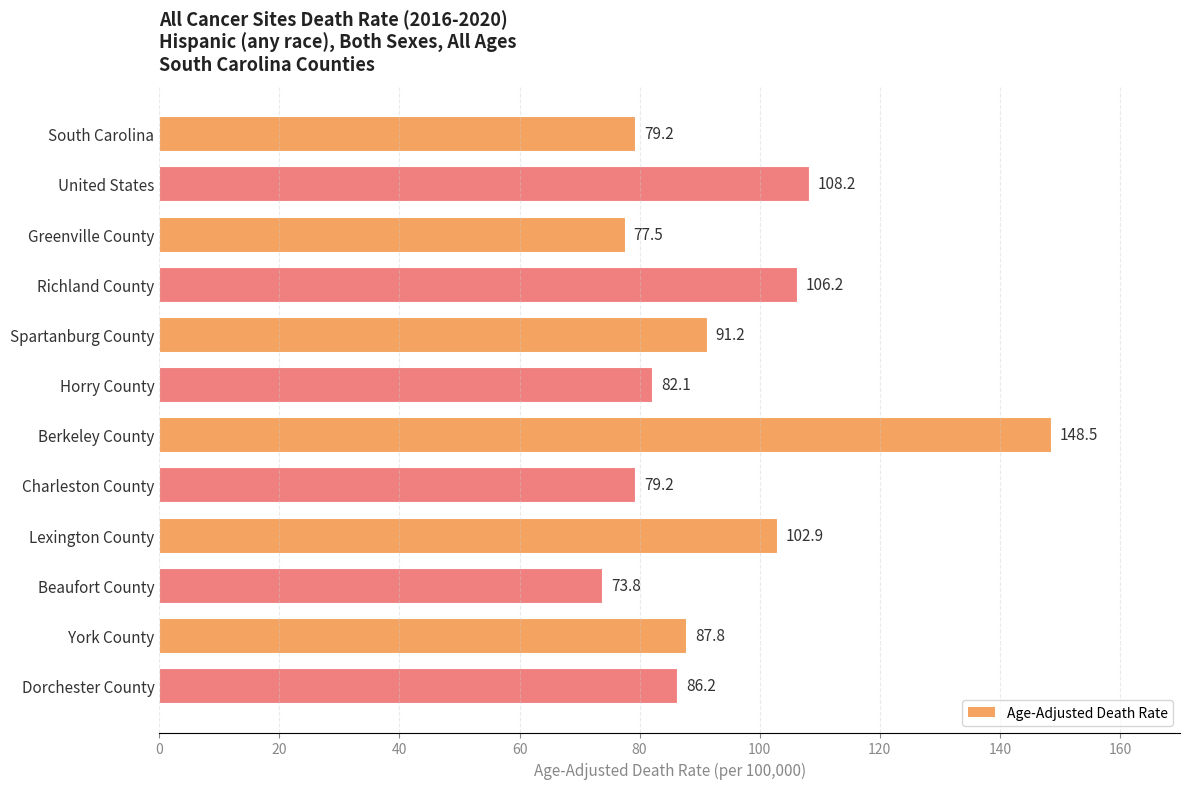

How many bars are there in total?

12